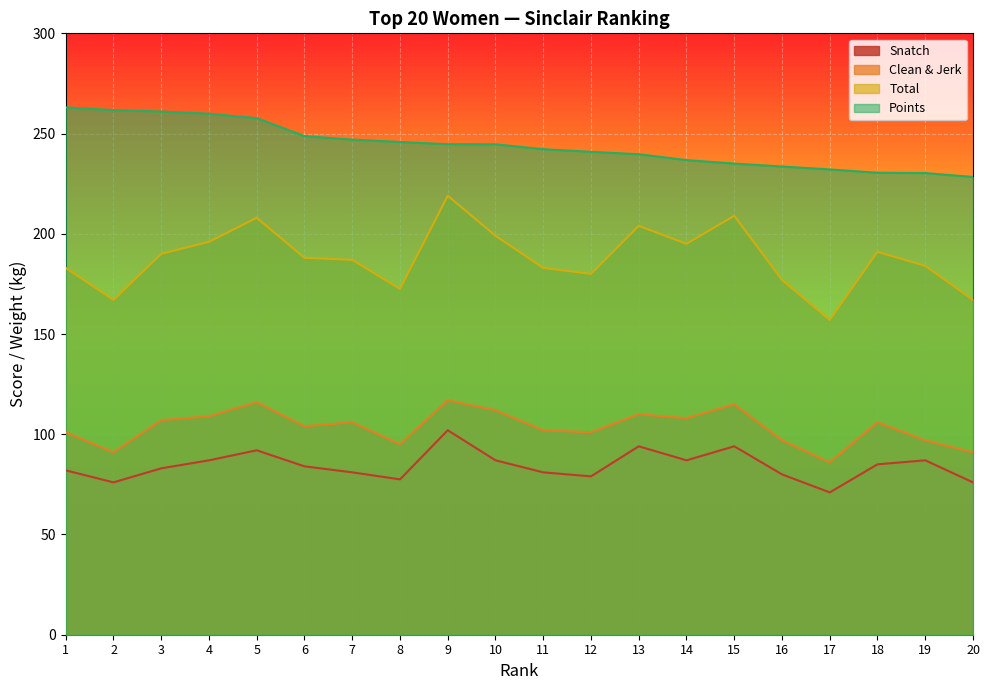

True or false: Clean & Jerk and Total cross at least once.

False